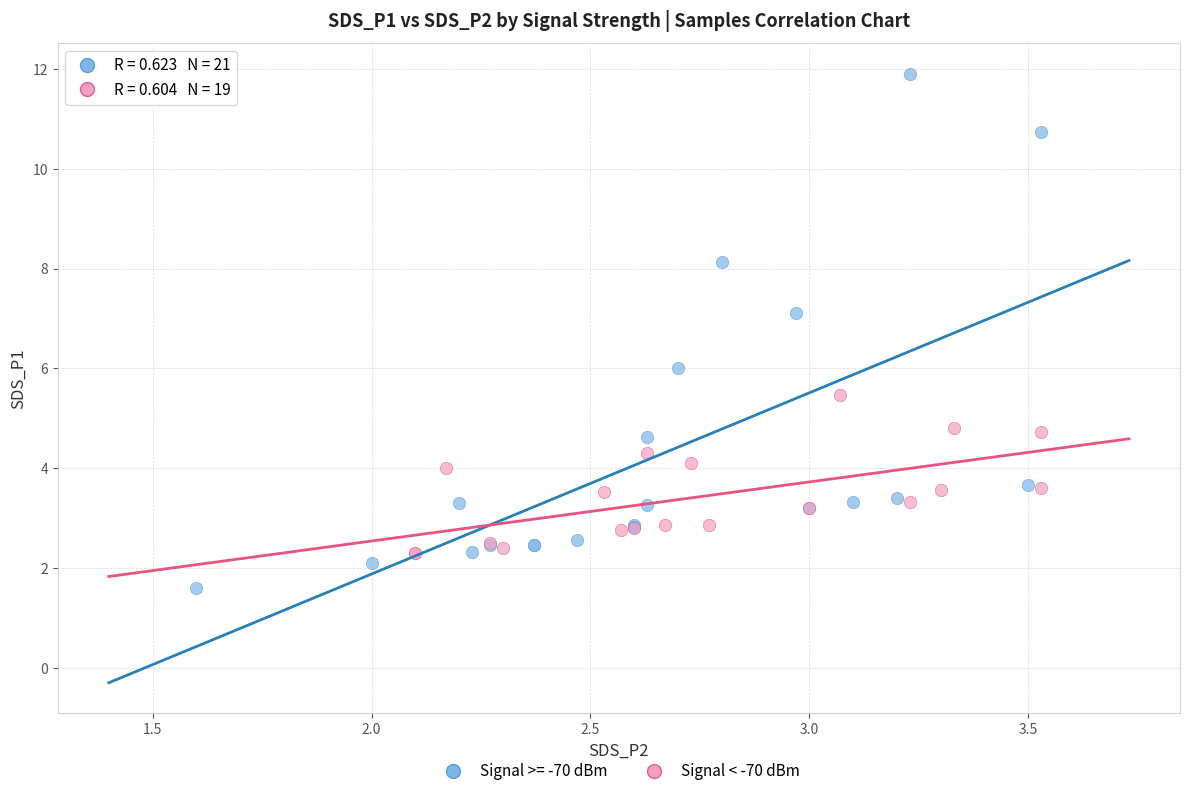

Which series reaches the maximum Y coordinate?

Signal >= -70 dBm